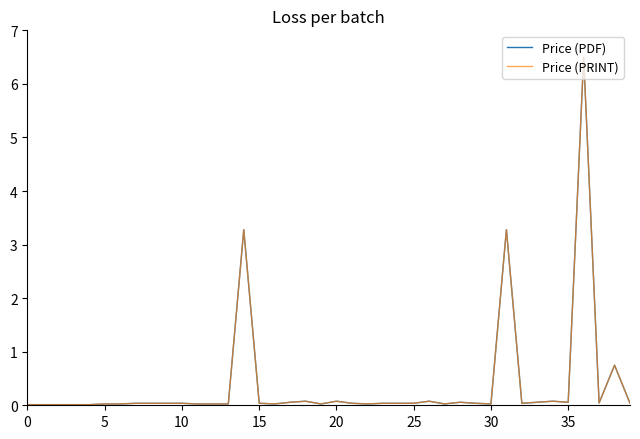

What is the sum of all Price (PDF) values?

15.1